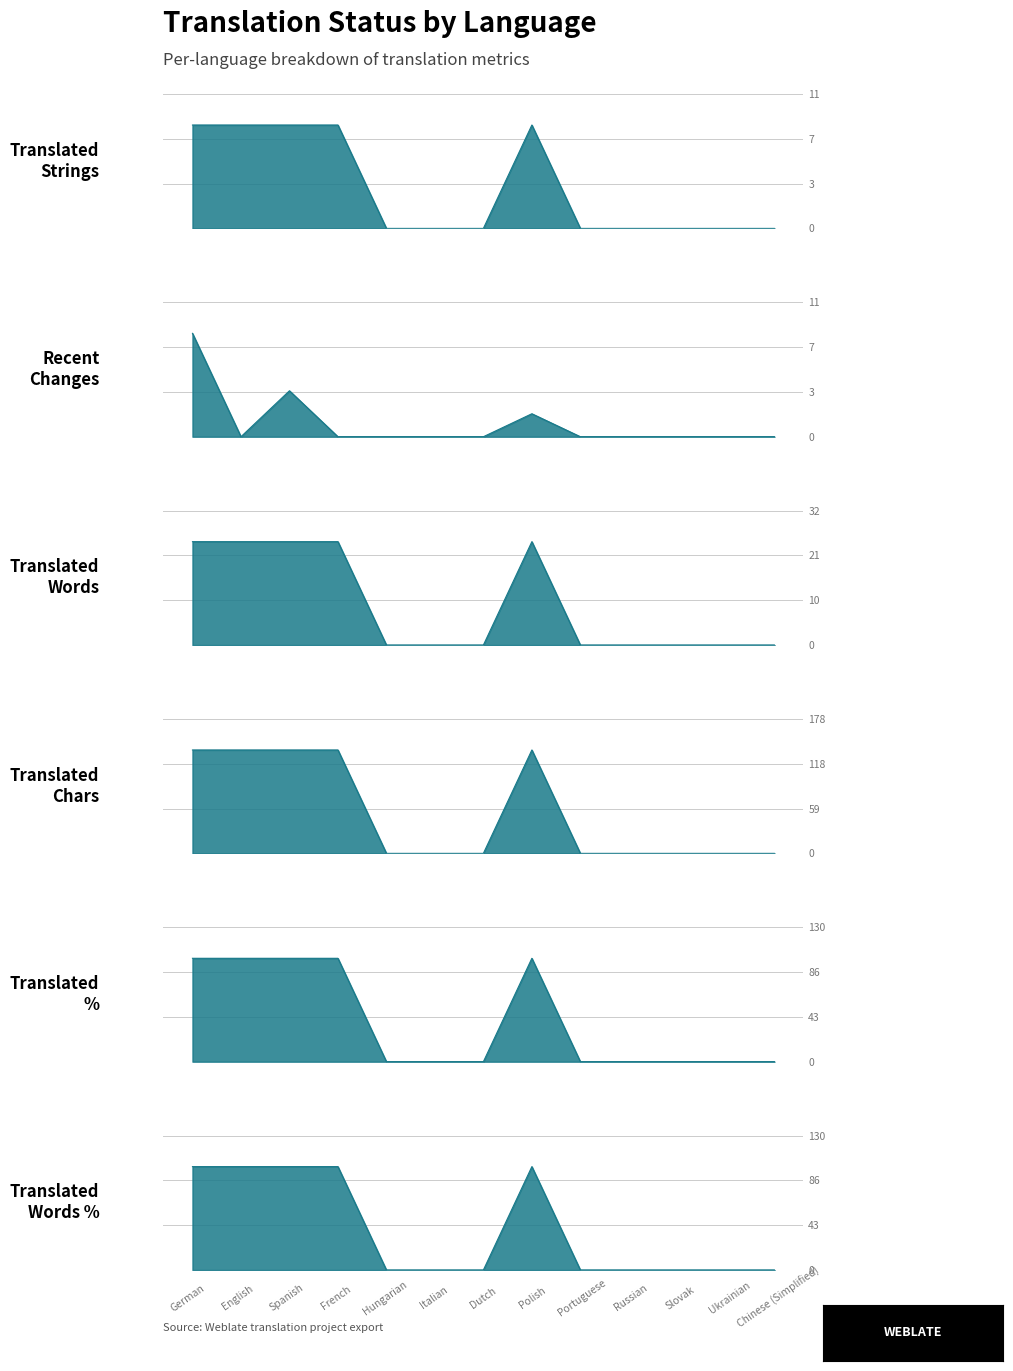

True or false: translated_words_percent and translated_words cross at least once.

False